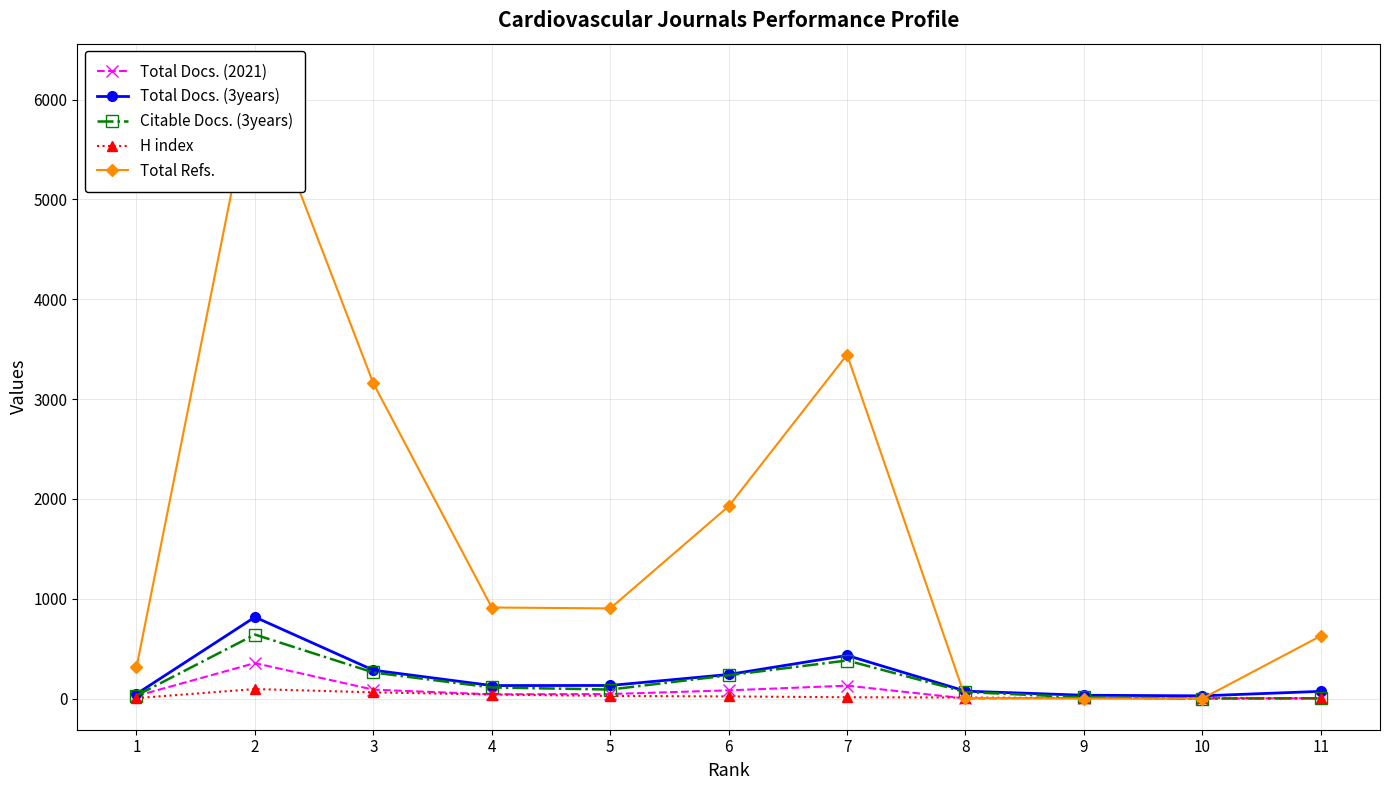

Where does the H index series first go above 13?

2